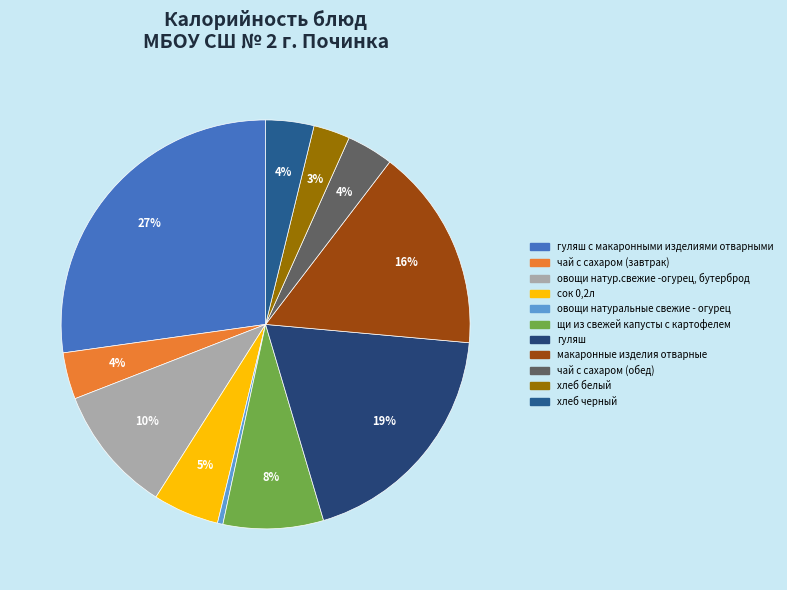

What is the largest slice in the pie chart?

гуляш с макаронными изделиями отварными